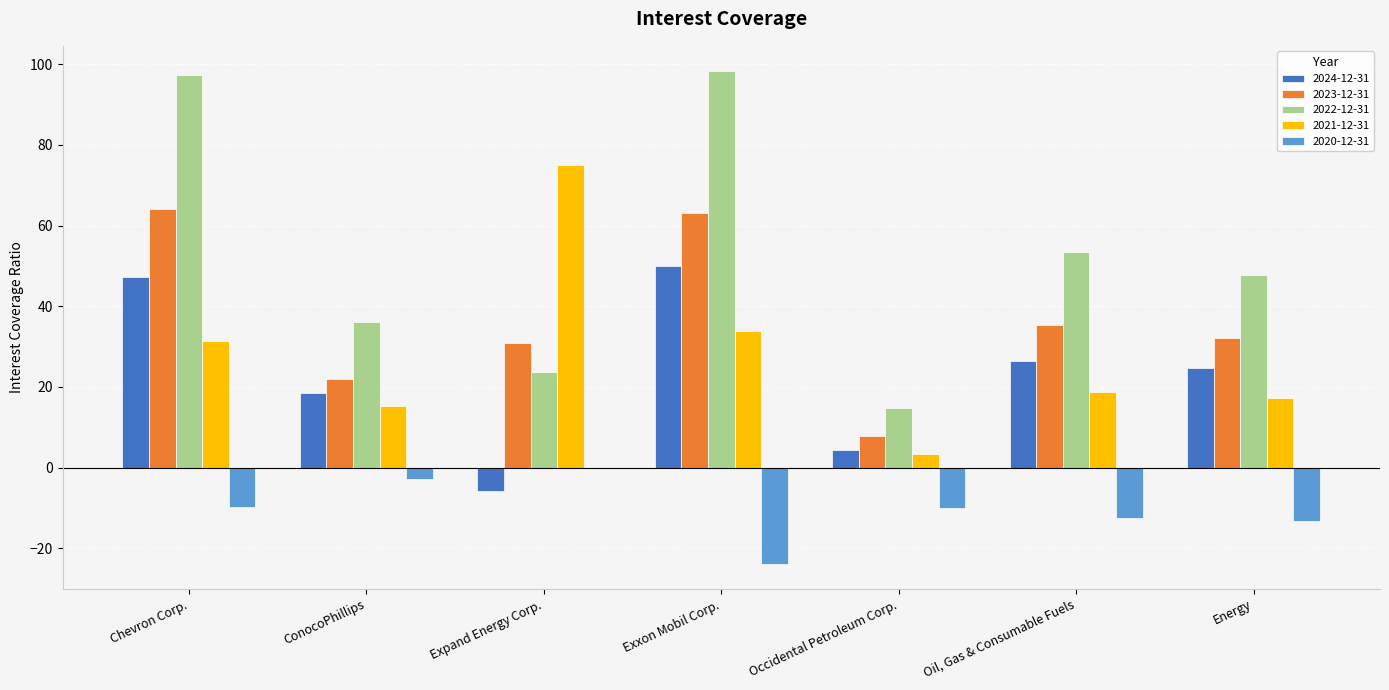

True or false: 2023-12-31 has a value of 54.0 at Oil, Gas & Consumable Fuels.

False